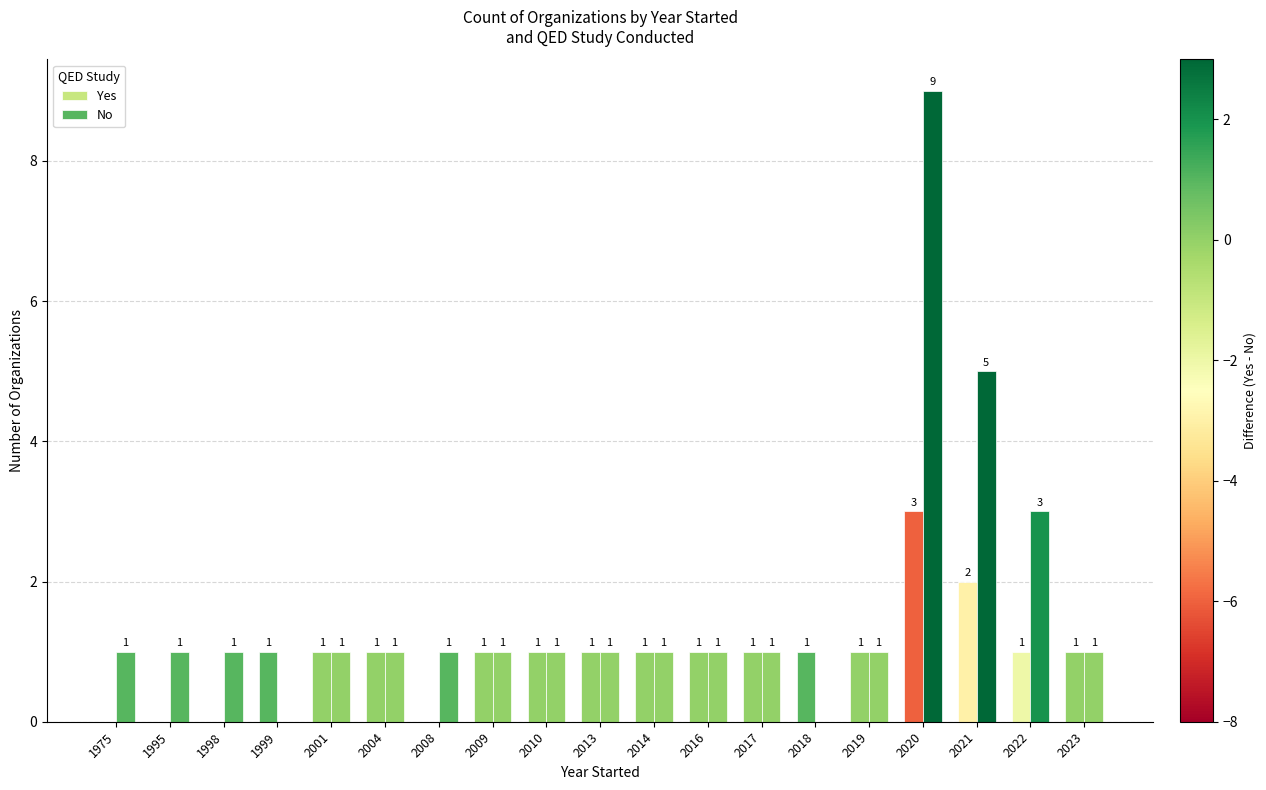

How many groups of bars are there?

19